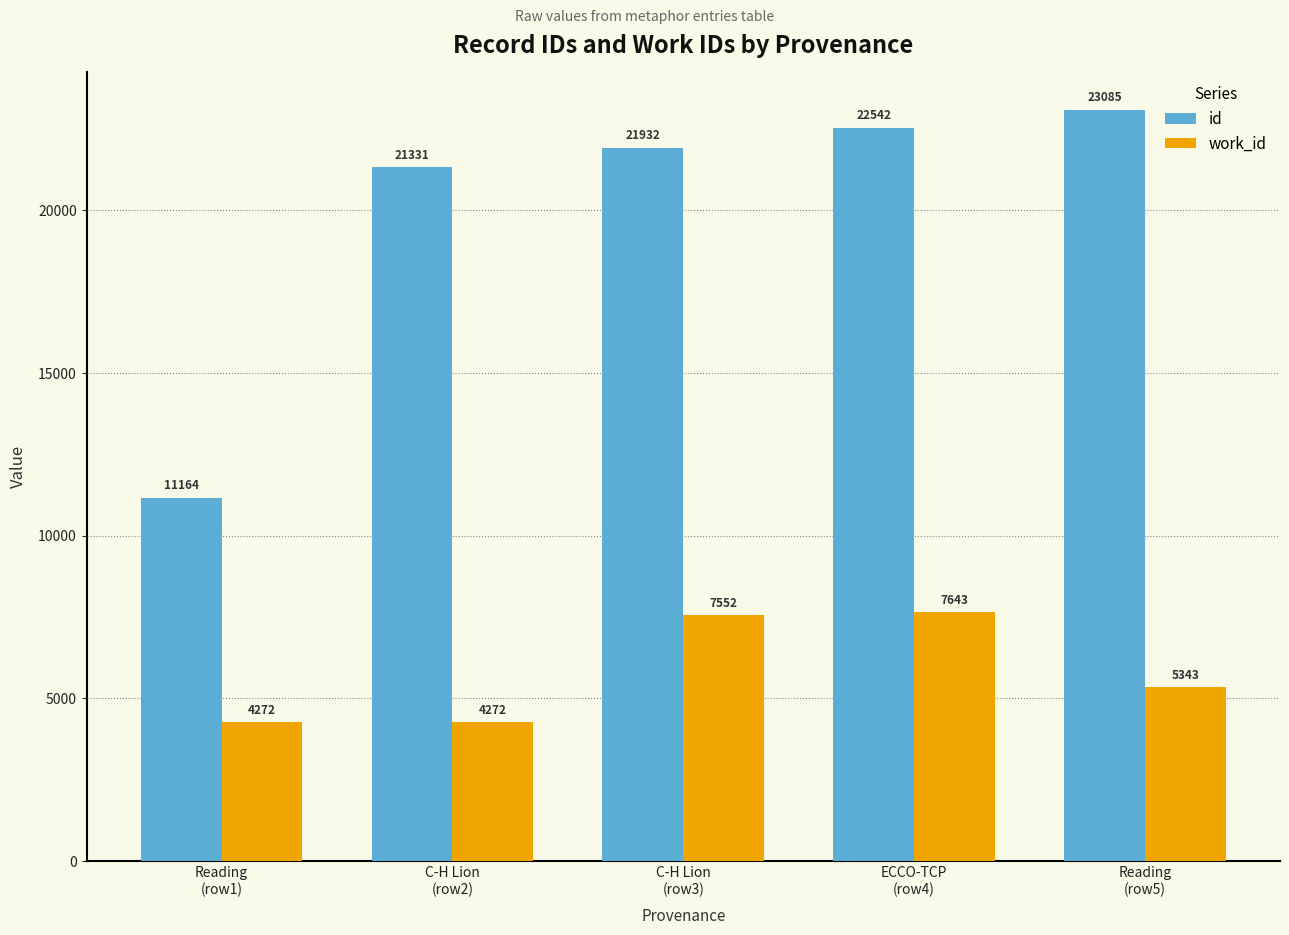

Where is work_id nearest to the value 5957?

Reading
(row5)